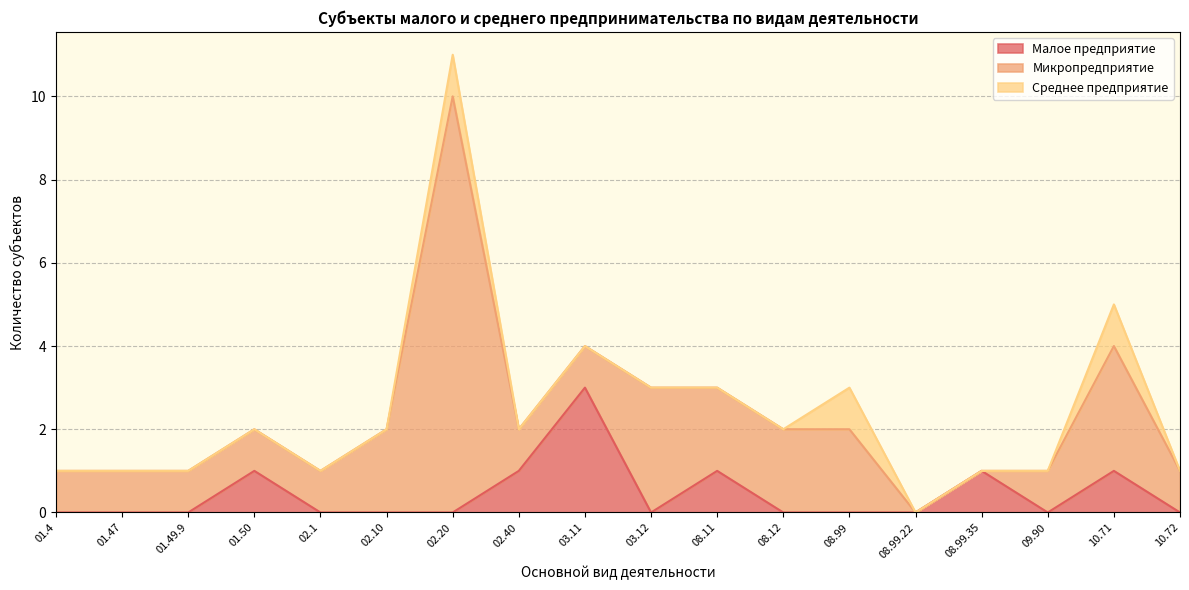

At which label does Микропредприятие first exceed 1?

02.10